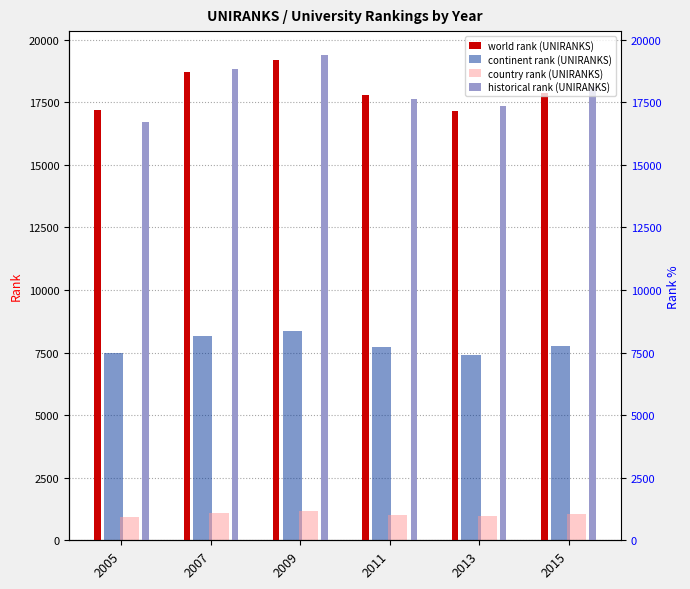

Read the world rank (UNIRANKS) value at 2009.

19183